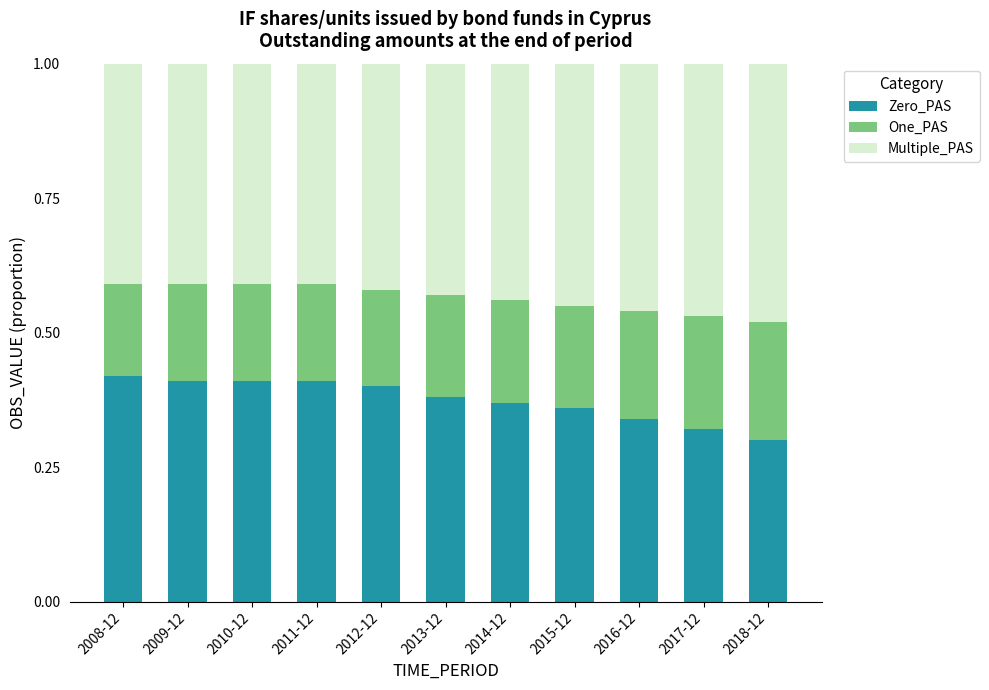

What is the total value across all series at 2008-12?

1.0